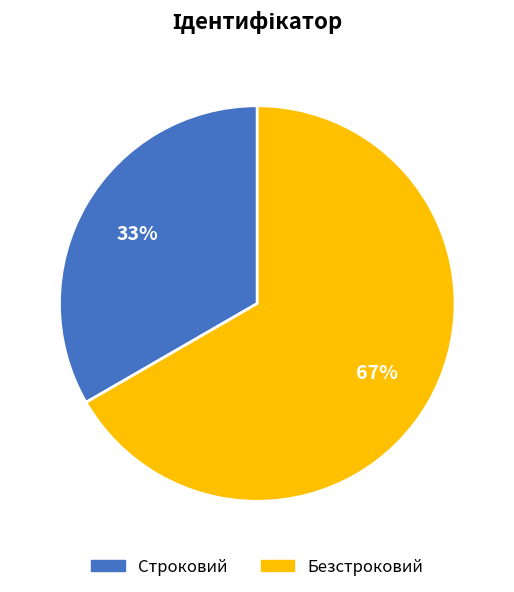

To the nearest percent, what percentage of the pie is Строковий?

33%